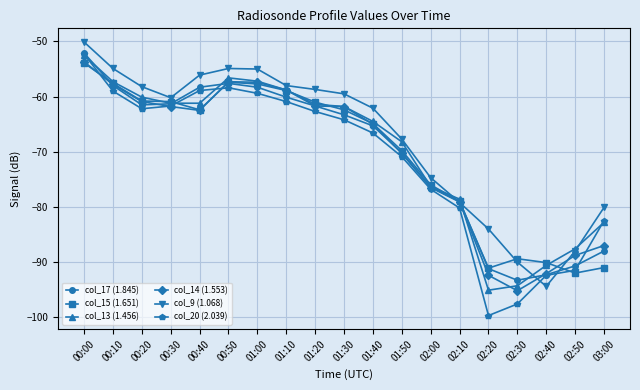

What is the label of the 8th point from the right?

01:50